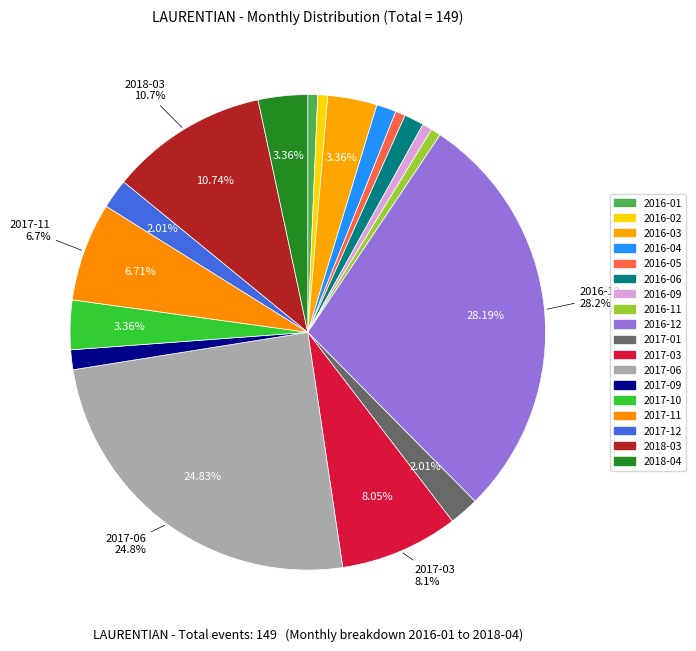

How many slices are in this pie chart?

18